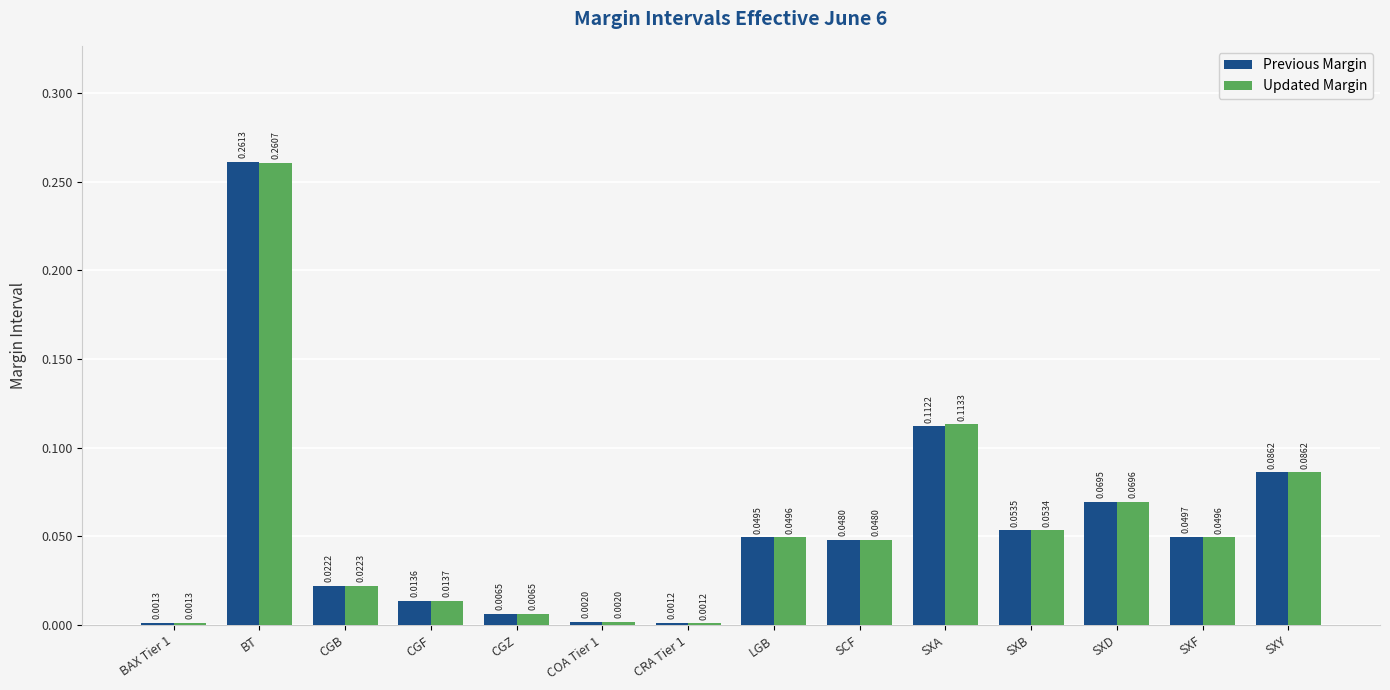

List the series in order of their peak value, lowest first.

Updated Margin, Previous Margin